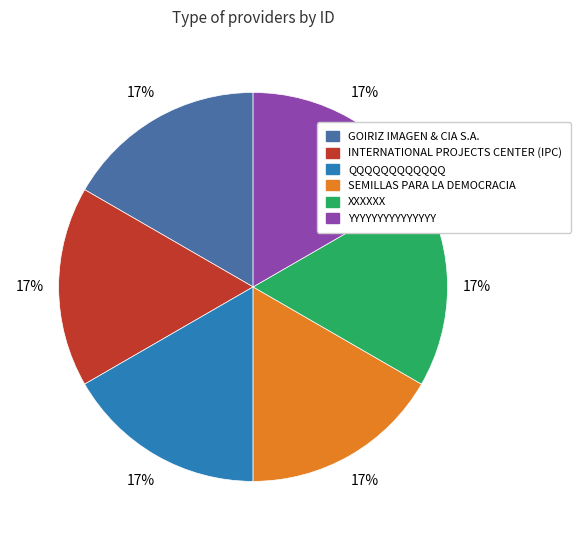

How many segments does this pie chart have?

6